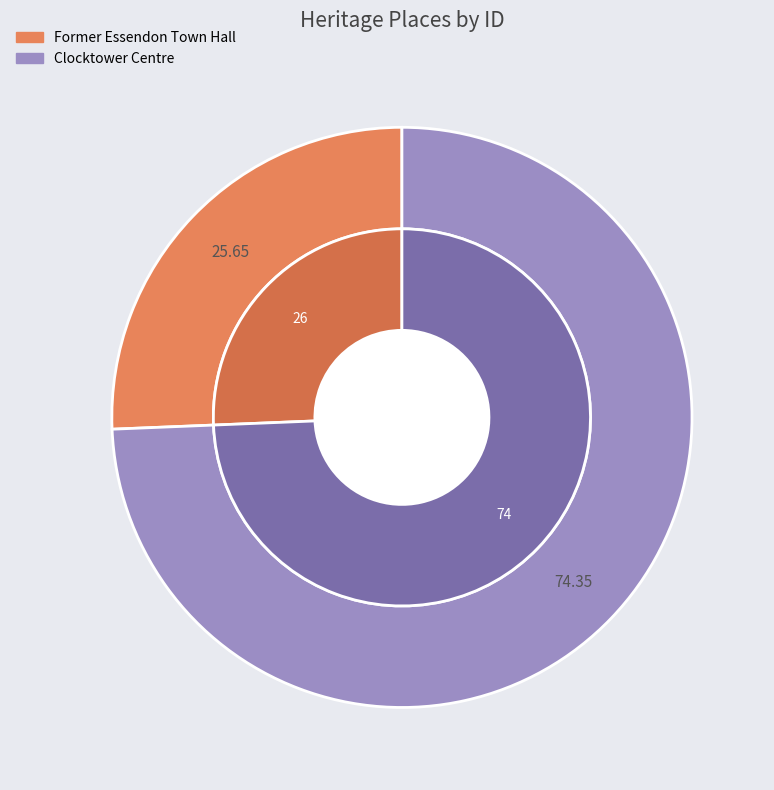

To the nearest percent, what is the average slice percentage?

50%